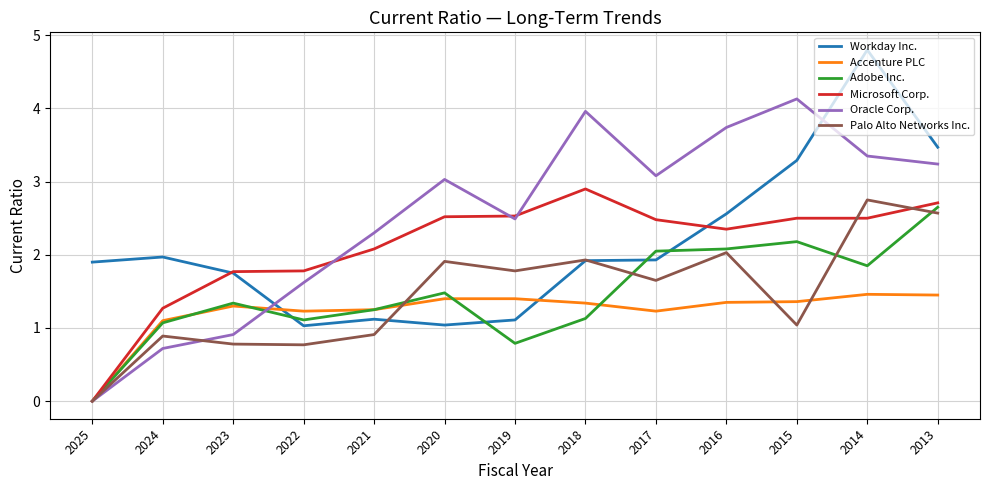

How many intersections are there between Workday Inc. and Oracle Corp.?

2